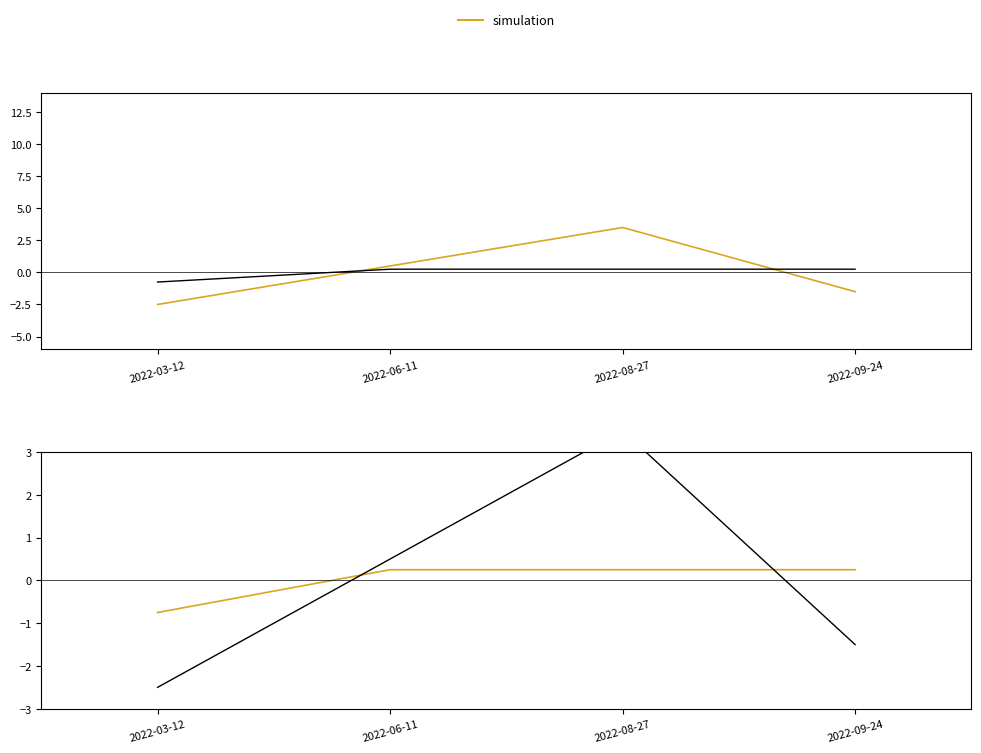

Which series ends up on top after the final intersection of Koeficient and simulation?

Koeficient